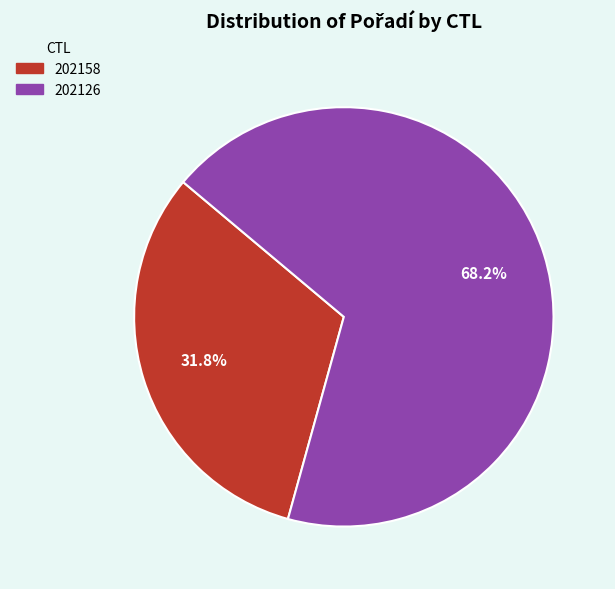

Rank the categories by value from lowest to highest.

202158, 202126